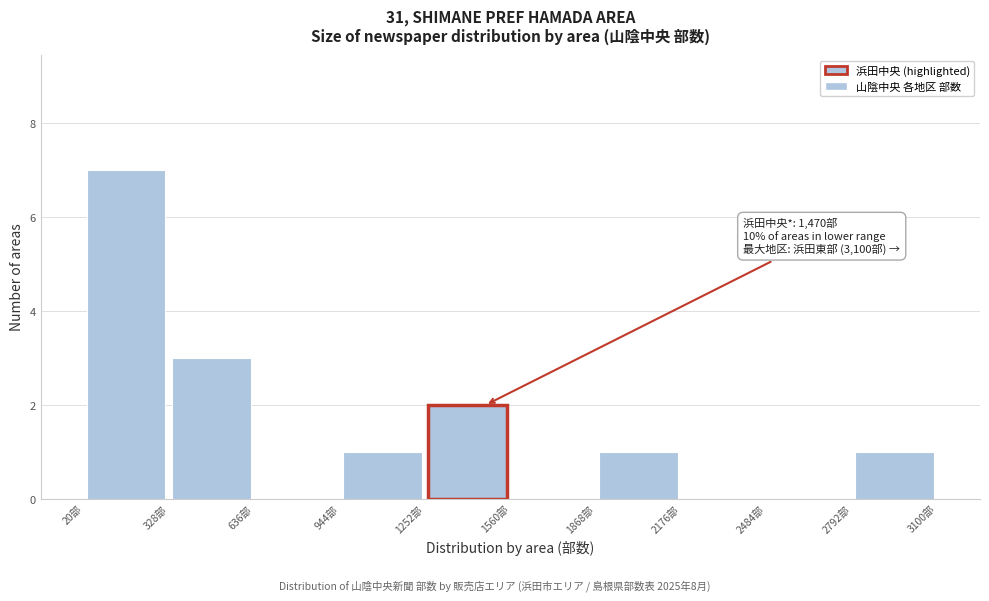

Which range on the x-axis has the tallest bar?

0 to 350